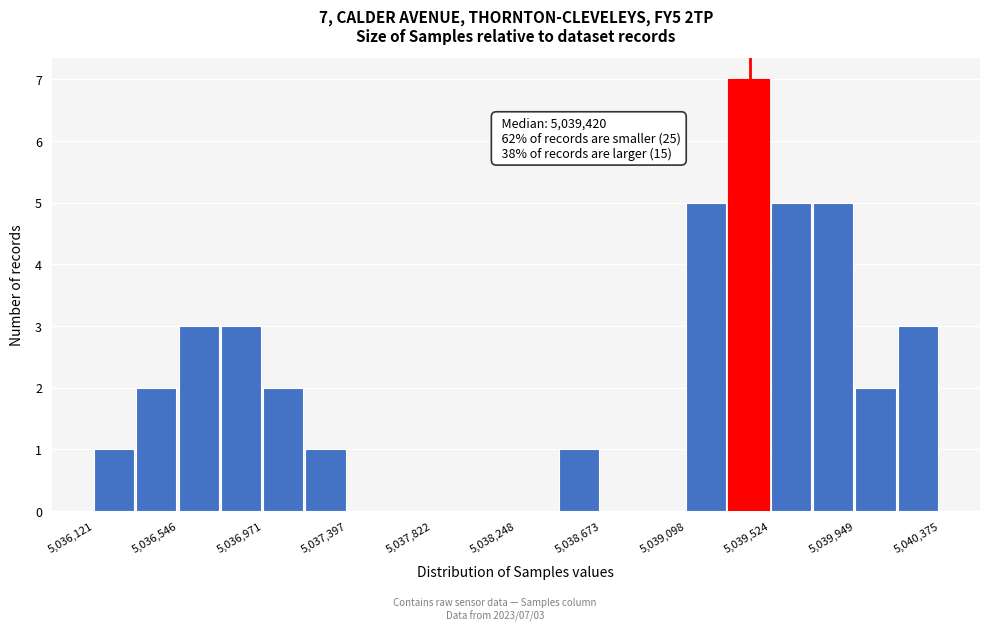

Over which range of the x-axis is the bar tallest?

5039300 to 5039500